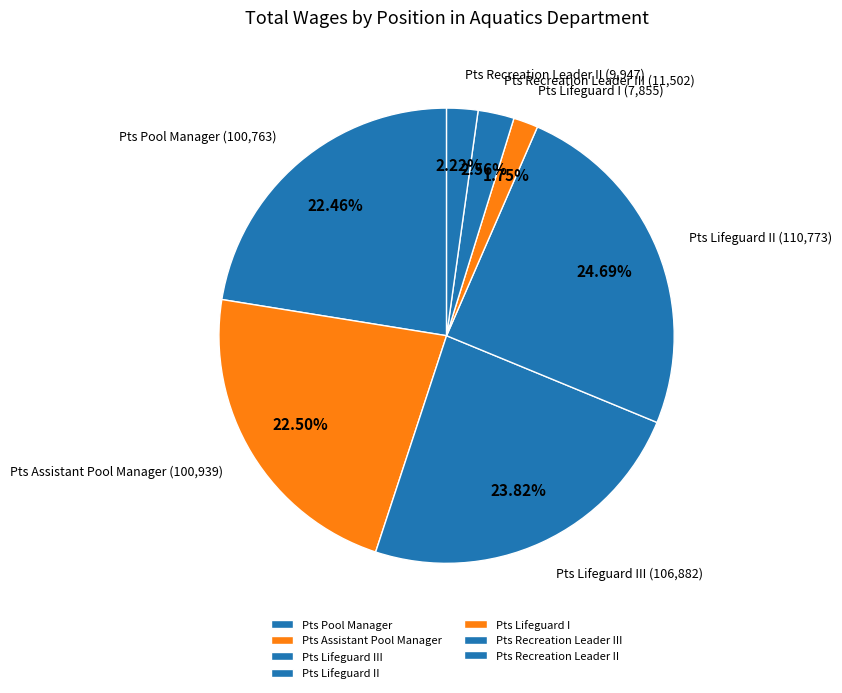

To the nearest percent, what is the difference between the Pts Pool Manager and Pts Lifeguard III slice percentages?

1%